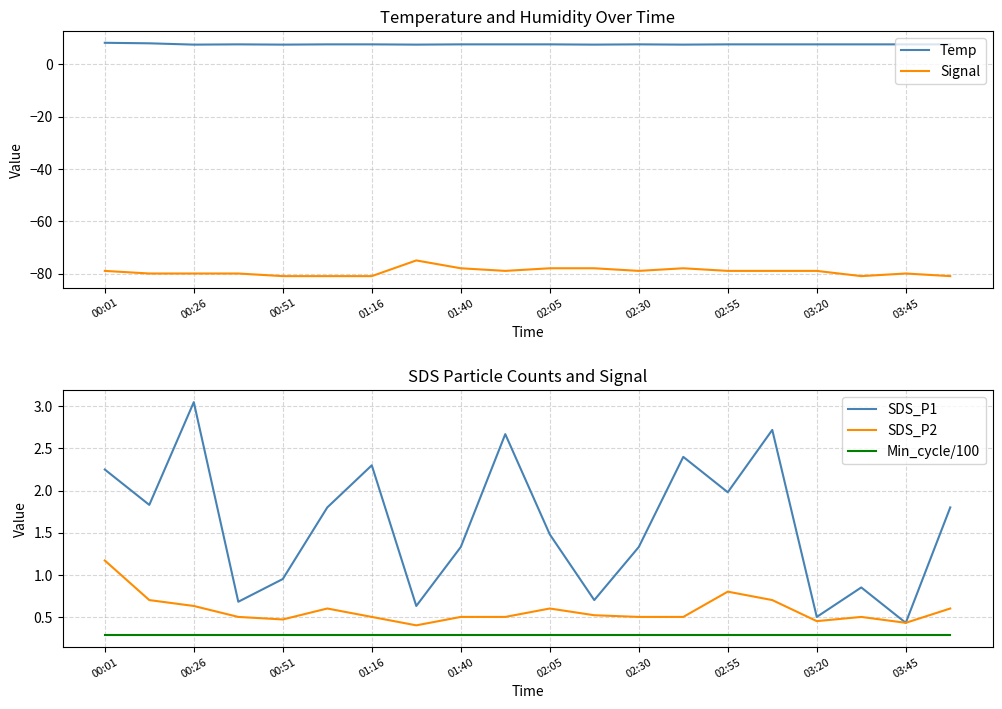

The Signal series shows -113.6 at 02:05. True or false?

False